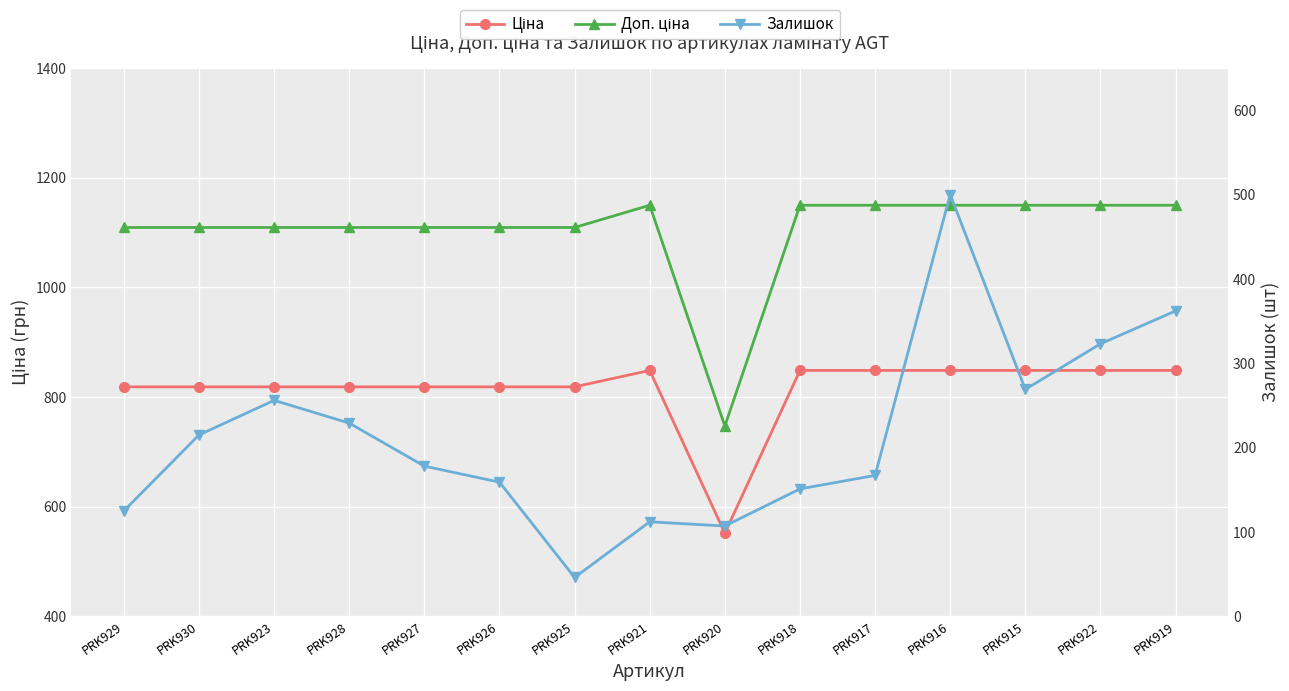

The Залишок series shows 139.3 at PRK920. True or false?

False